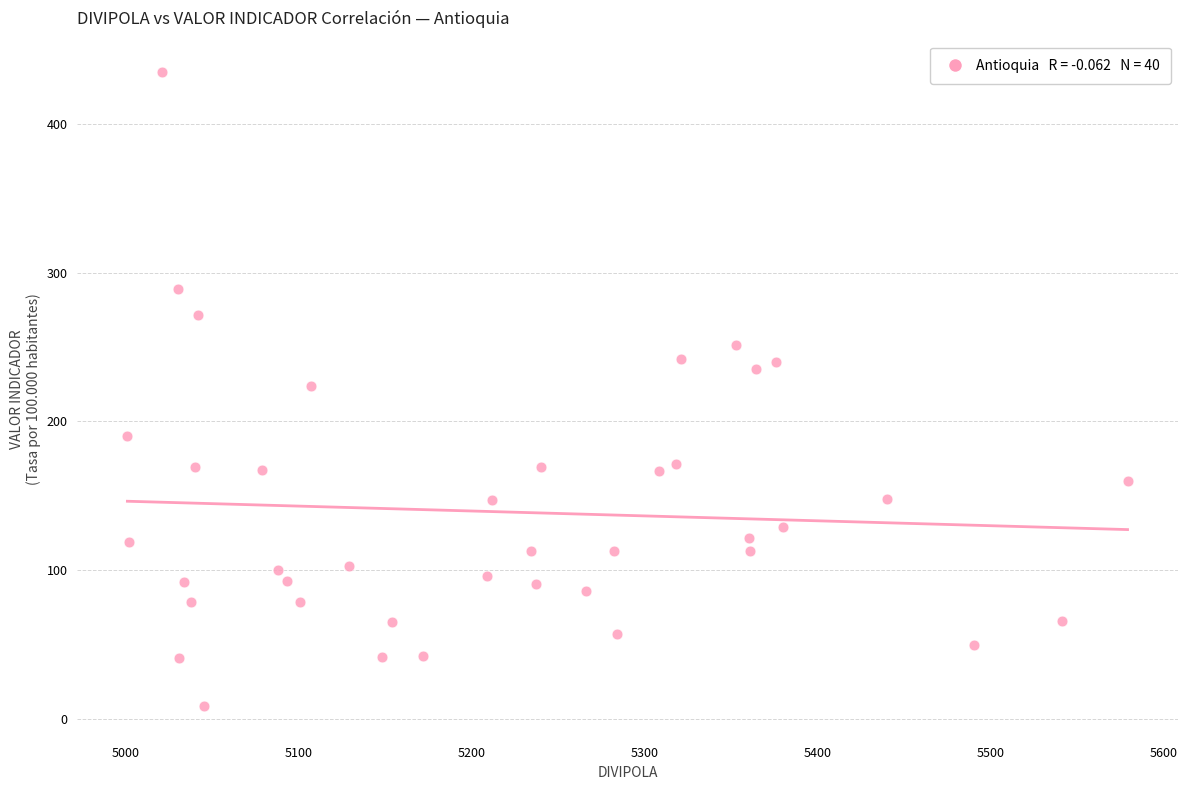

What is the range of X values (max minus min)?

578.0